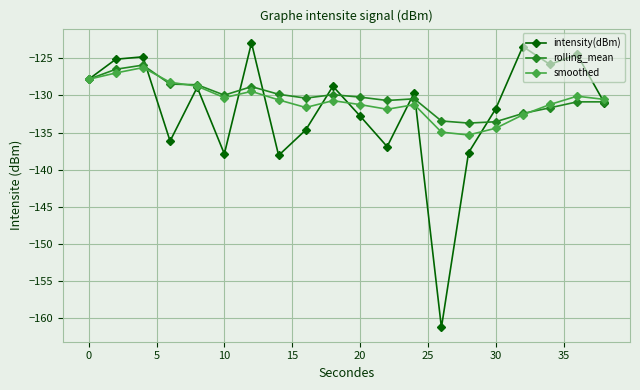

What is the smallest value displayed?

-161.2